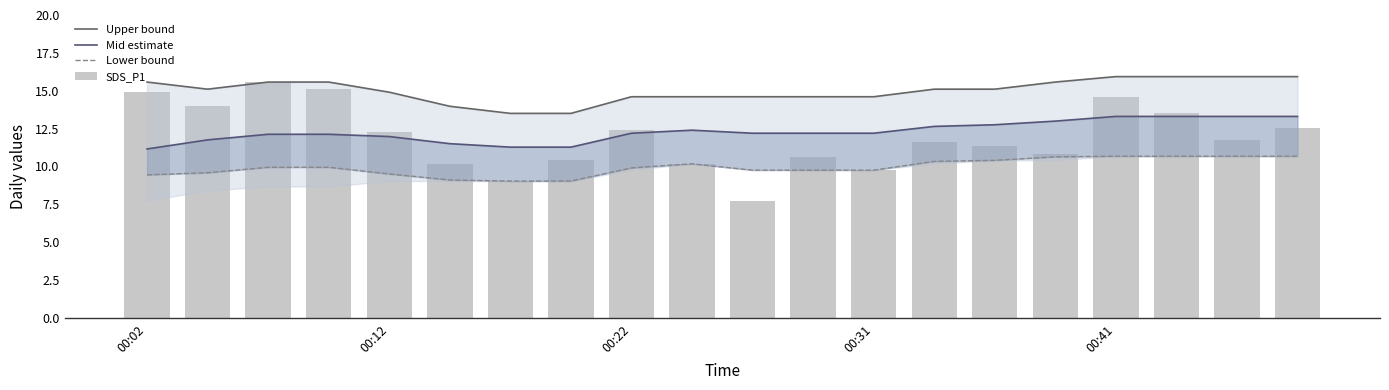

What position from the left is 13?

14